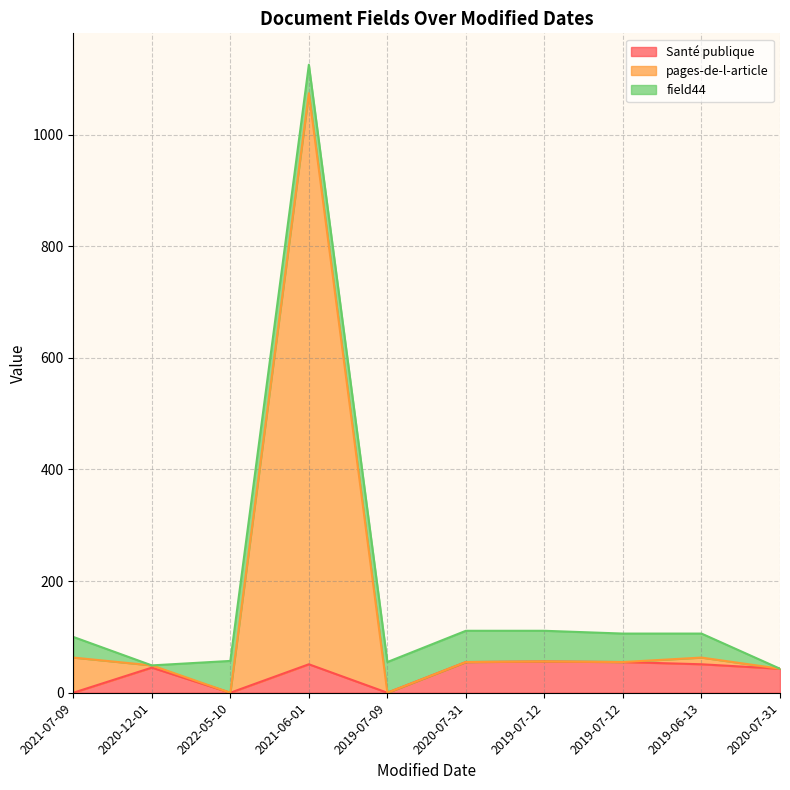

What is the label of the 2nd point from the left?

2020-12-01